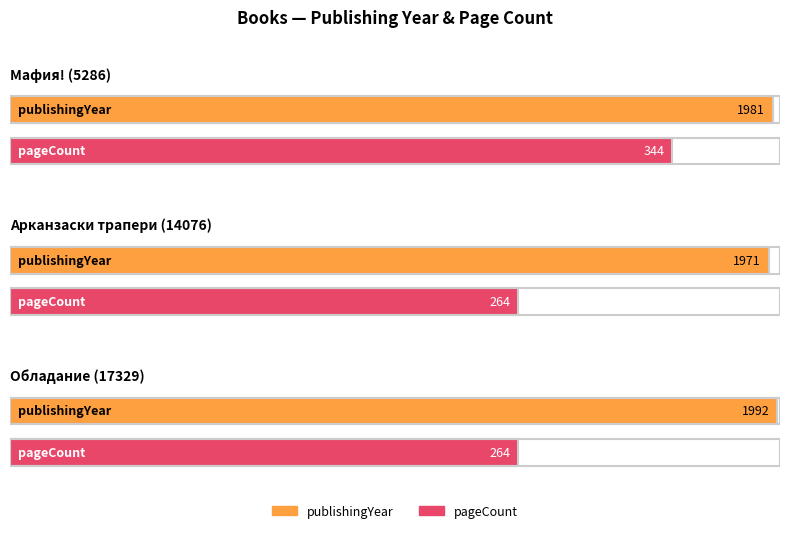

The value of pageCount at Обладание (17329) is 389. True or false?

False